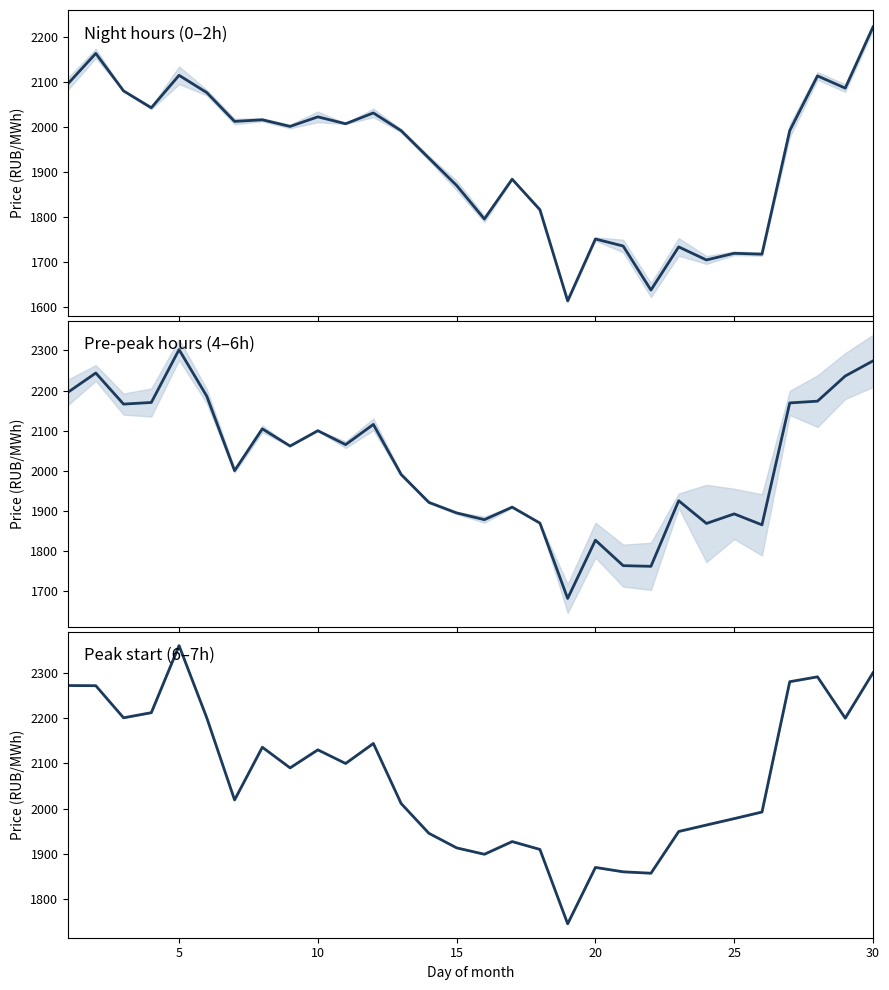

Which series has the largest total across all categories?

Morning rates (6-7h)